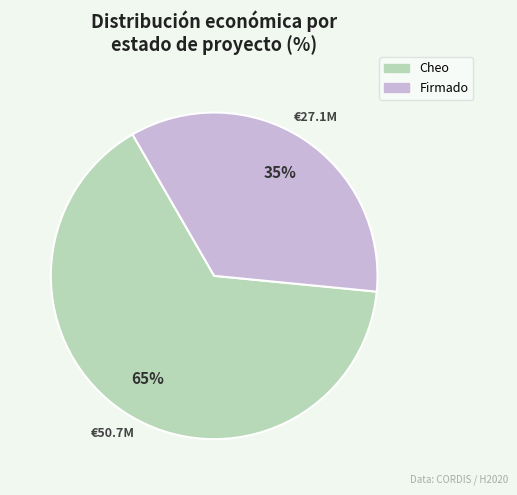

Is there a majority slice in this chart?

Yes